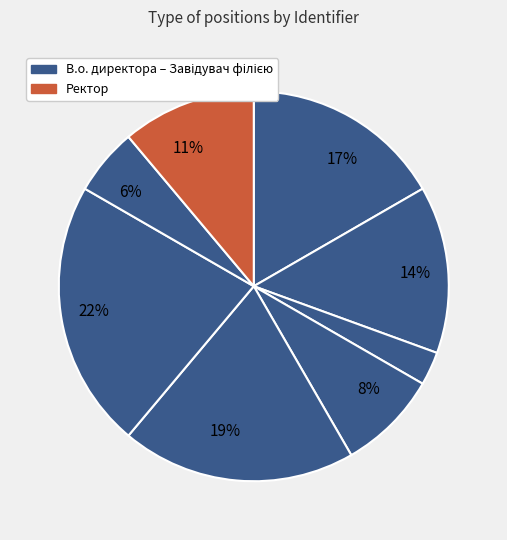

How many segments does this pie chart have?

8